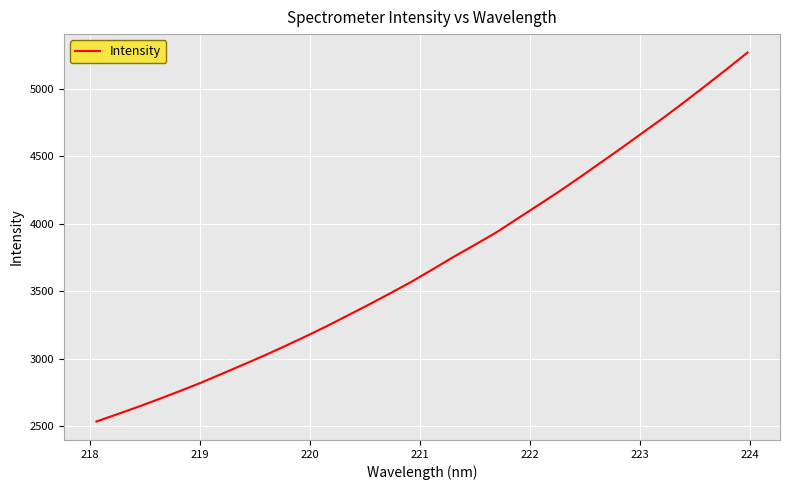

Reading left to right, transcribe all the data shown in this chart.

2536.6	2591.3	2646.4	2704.5	2764.0	2825.8	2892.1	2958.9	3026.3	3097.3	3170.4	3245.9	3325.5	3405.6	3488.1	3572.5	3663.8	3756.1	3844.6	3934.2	4035.5	4136.2	4238.0	4344.3	4453.5	4562.9	4675.1	4786.8	4903.8	5023.5	5144.9	5269.2